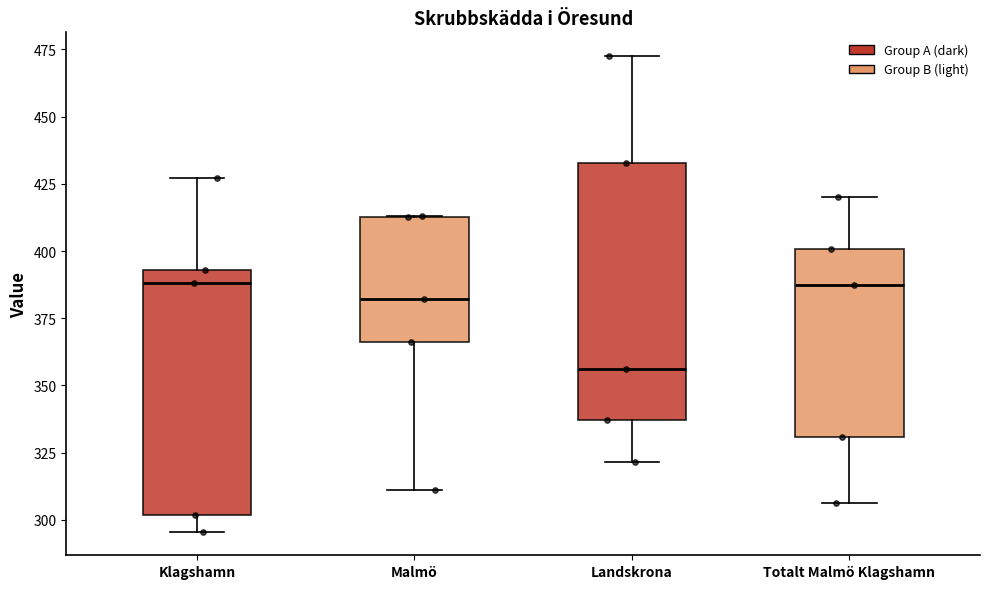

Where is the upper edge of the box for Landskrona on the y-axis? The values are not printed on the chart, so give them approximately, as read against the axis.

435